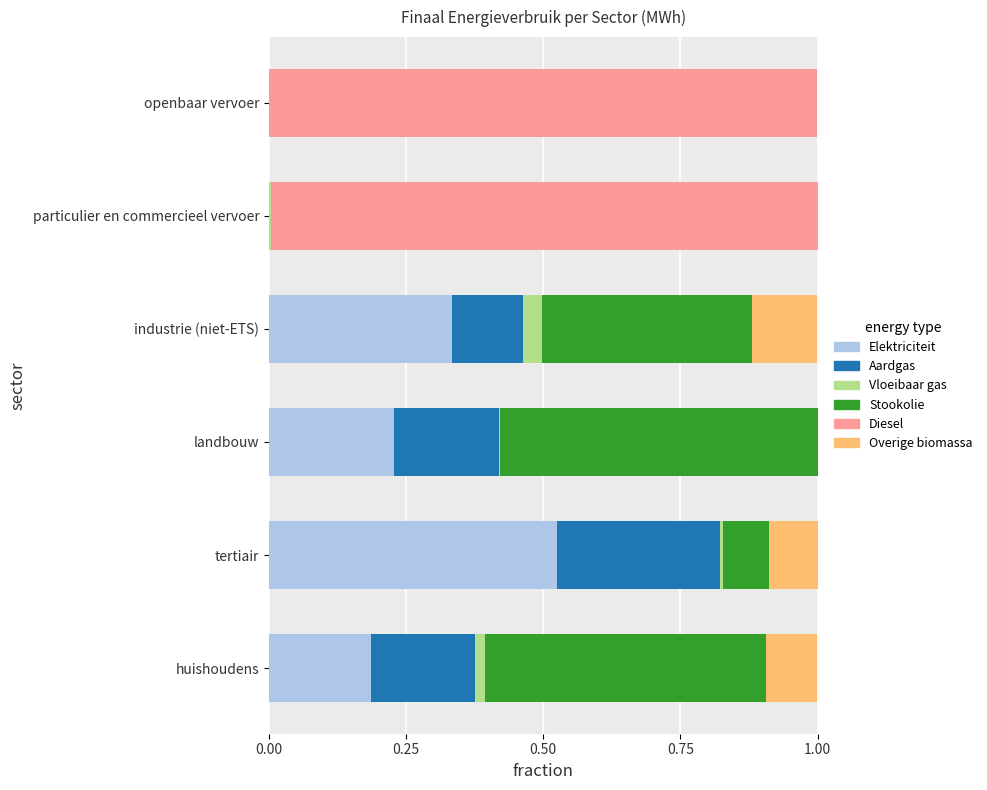

What is the sum of all Elektriciteit values?

1.3